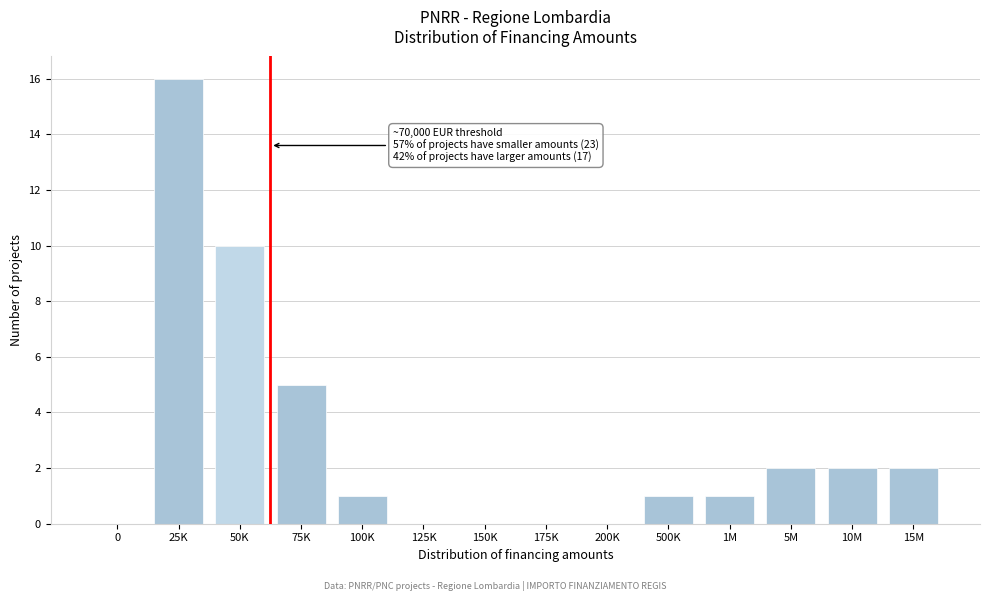

Reading right to left, what are all the values shown in this chart?

15M=2	10M=2	5M=2	1M=1	500K=1	200K=0	175K=0	150K=0	125K=0	100K=1	75K=5	50K=10	25K=16	0=0